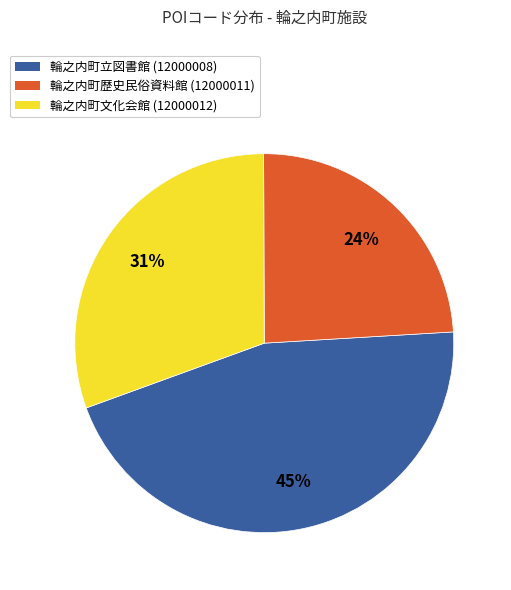

Combined, do 輪之内町文化会館 (12000012) and 輪之内町歴史民俗資料館 (12000011) account for over 50%?

Yes